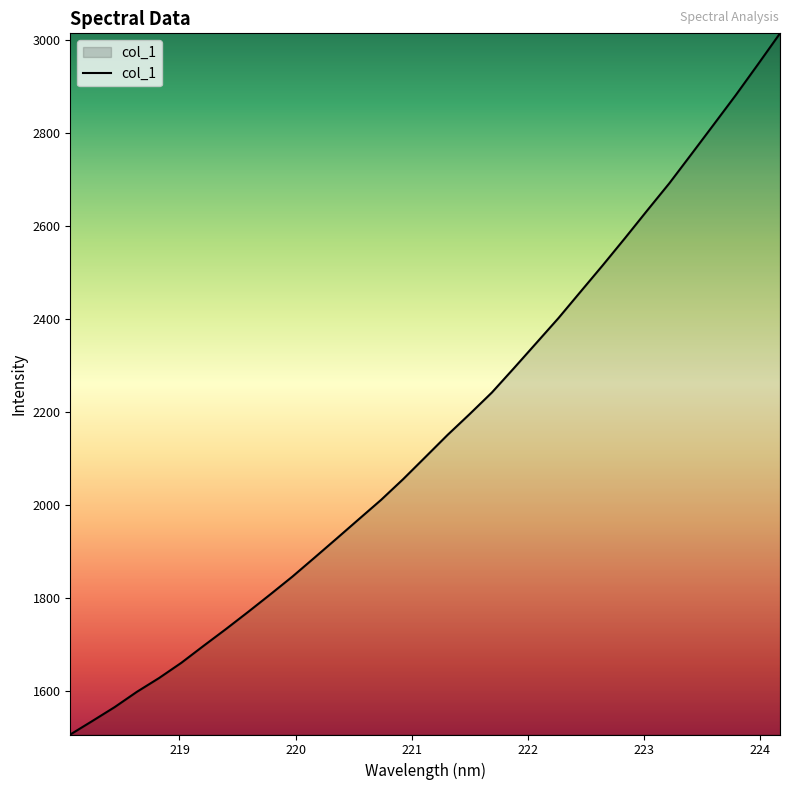

What is the maximum value shown in the chart?

3015.0